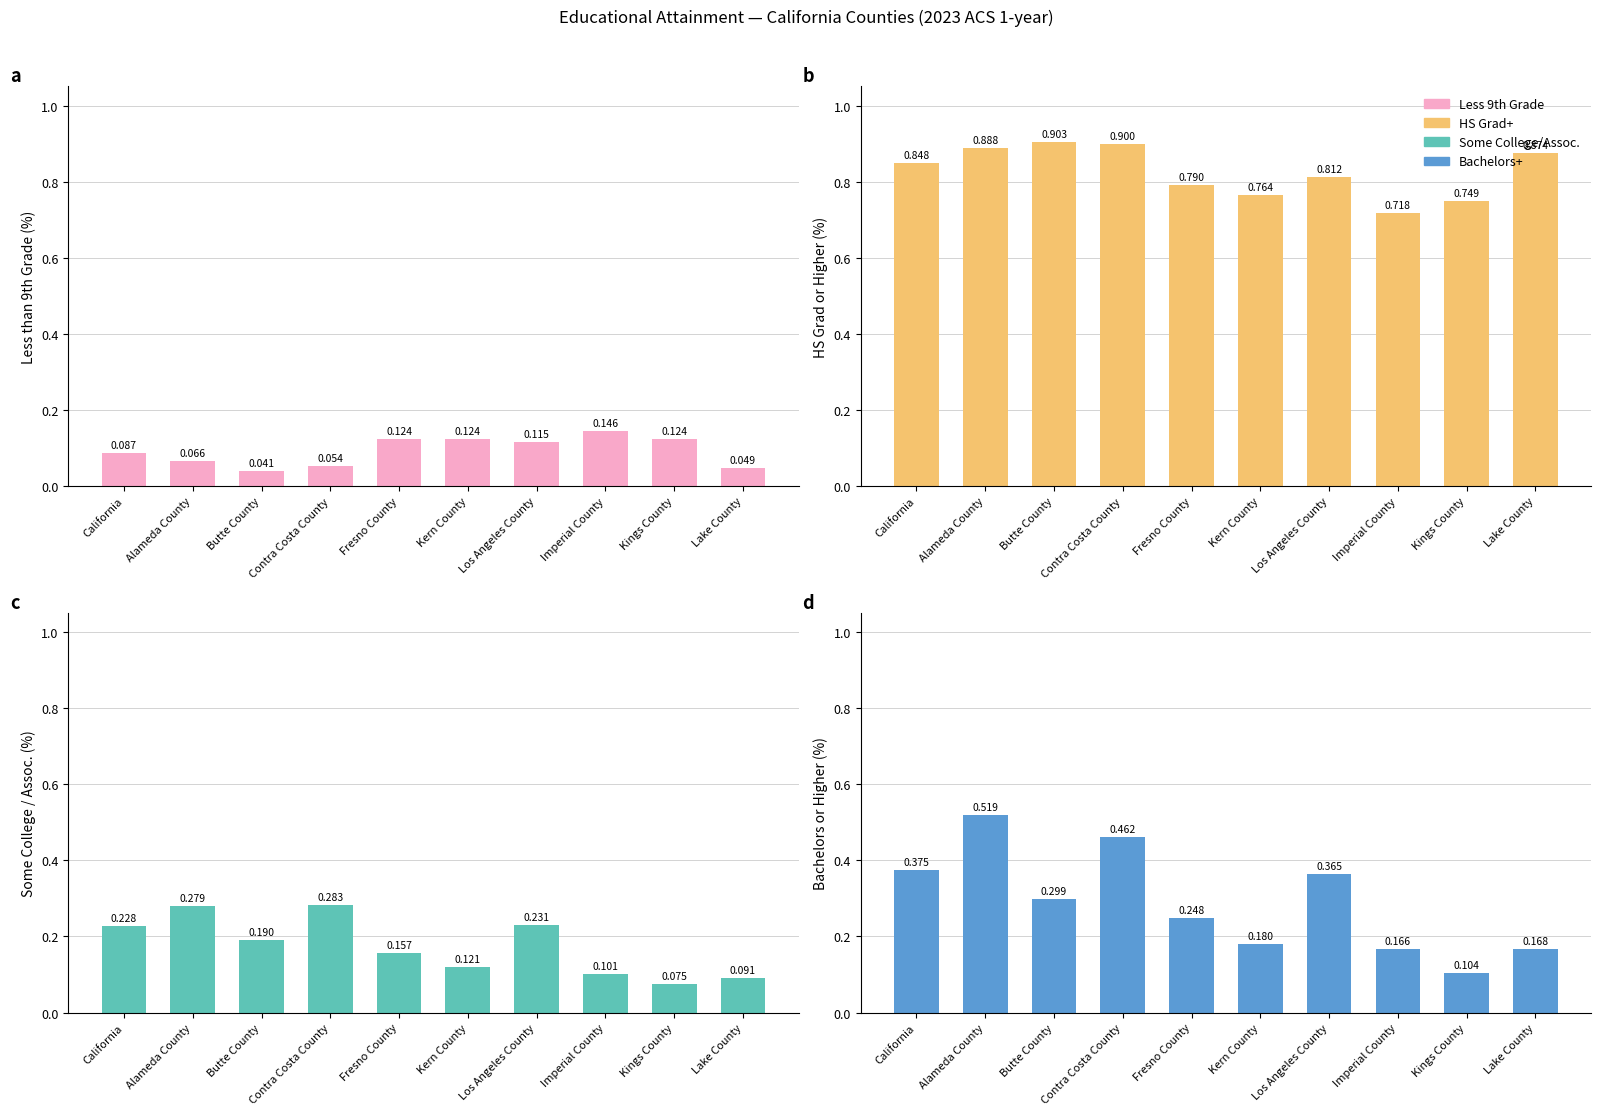

The value of HS grad or higher (%) at Fresno County is 0.2. True or false?

False